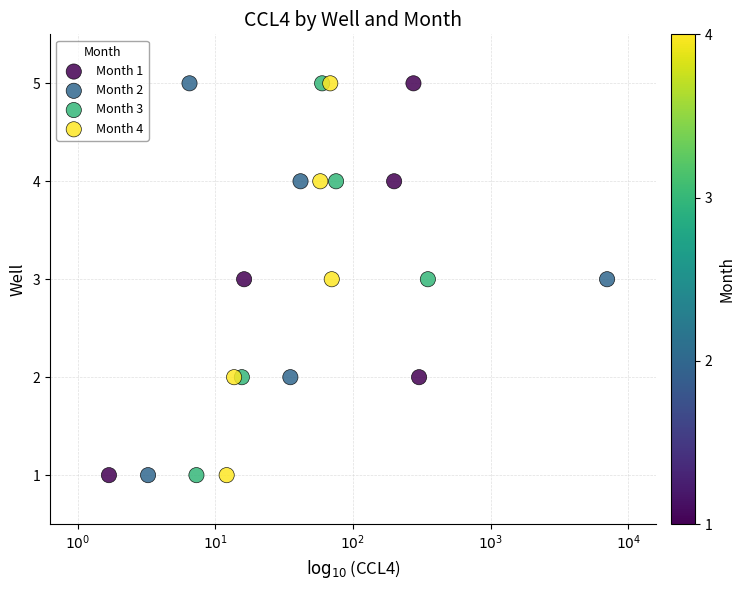

What are all the series names shown in the legend?

Month 1, Month 2, Month 3, Month 4